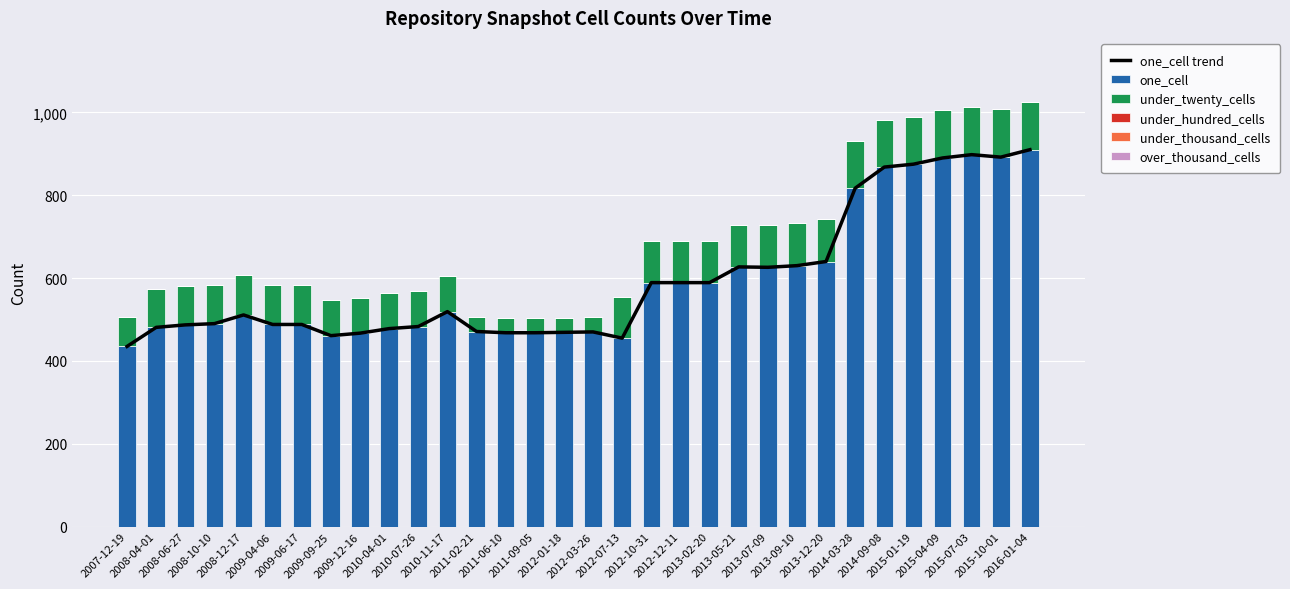

At how many categories does at least one series exceed 628?

9